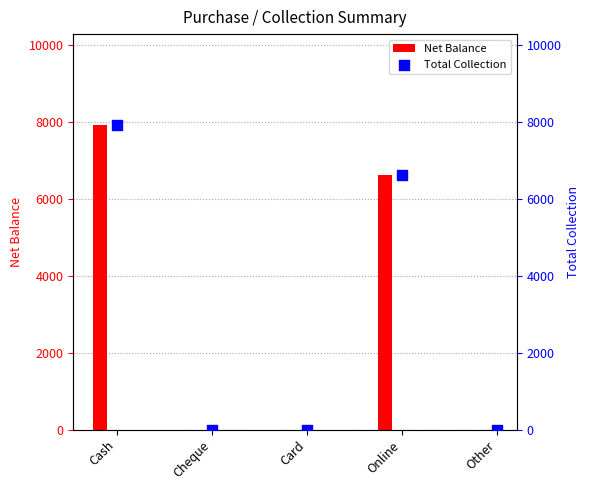

Which series has the largest Y range (max minus min)?

Net Balance